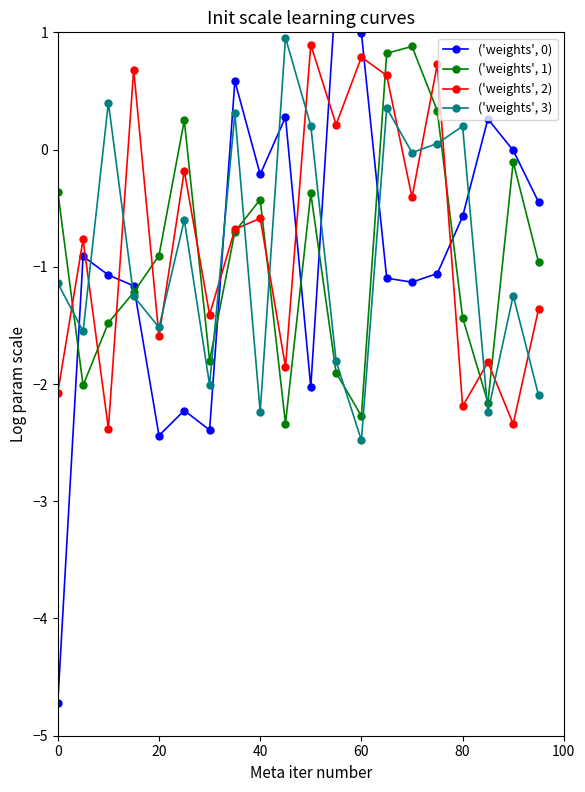

True or false: ('weights', 2) has a value of -1.6 at 20.

True